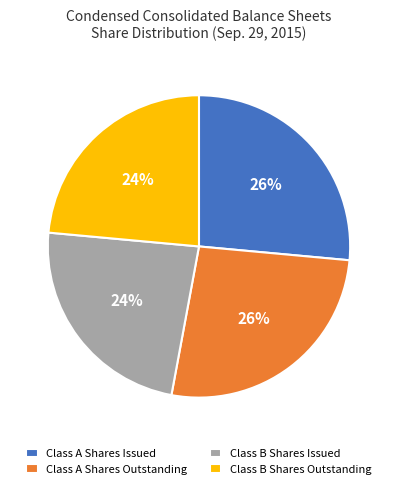

To the nearest percent, what is the average slice percentage?

25%